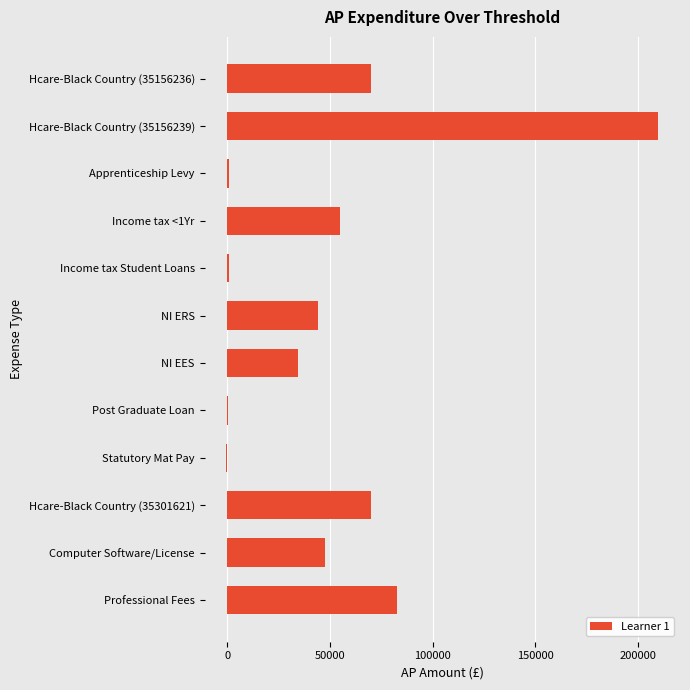

The chart shows a value of 210000.0 at Hcare-Black Country (35156239). True or false?

True